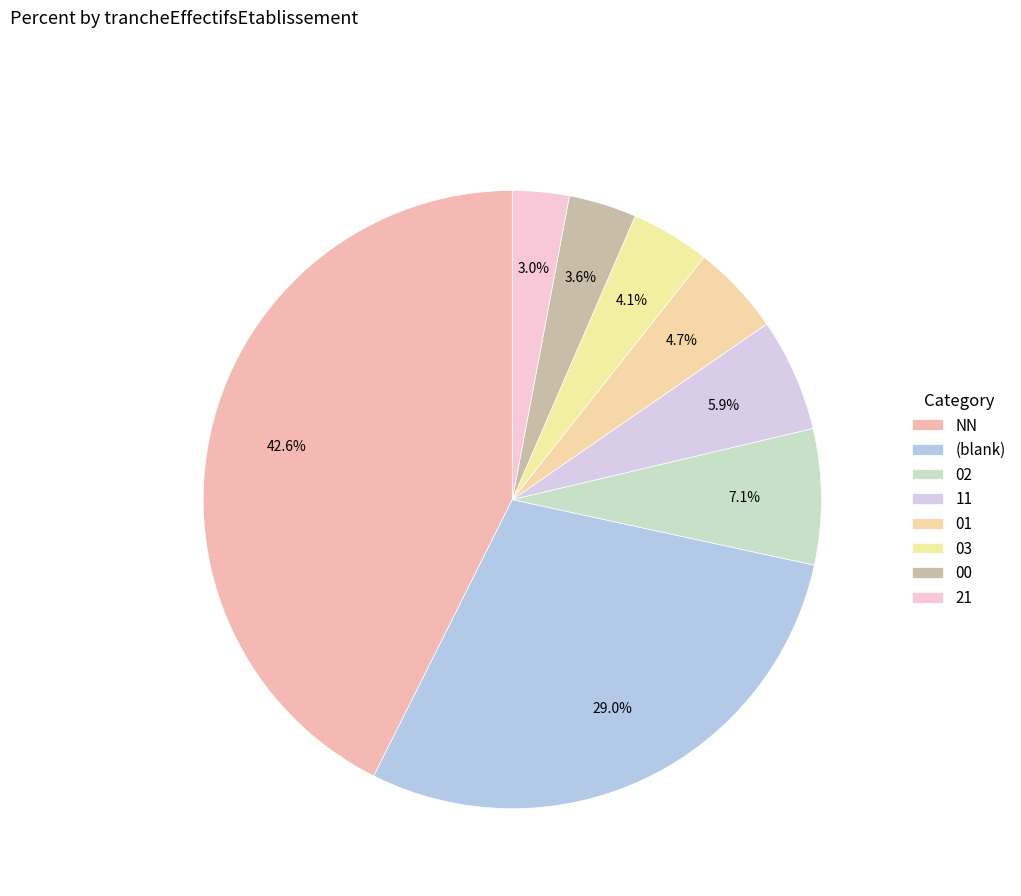

Which category has the smallest portion of the pie?

21